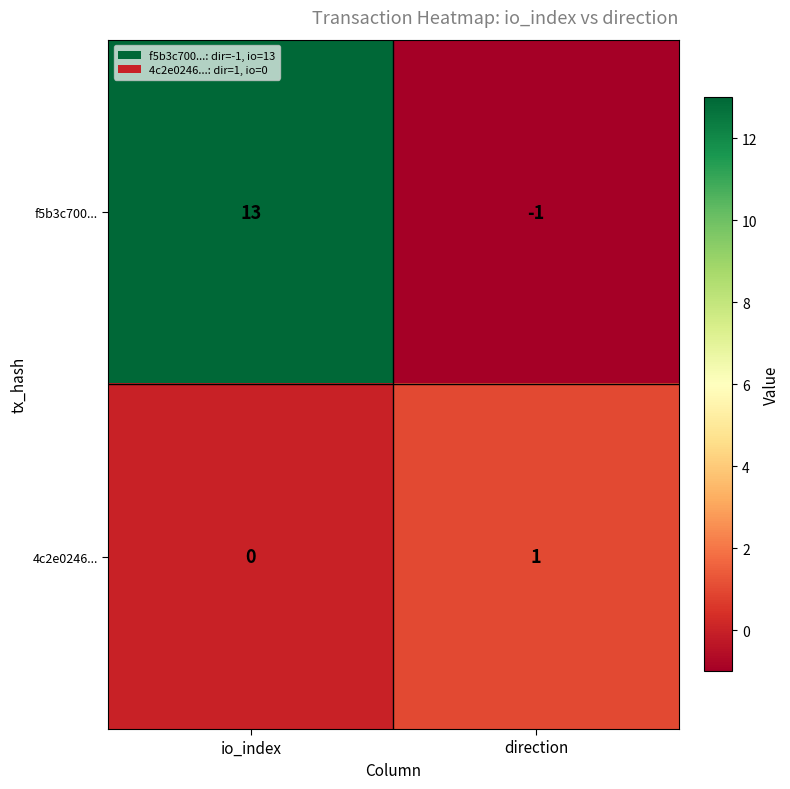

Is it true that f5b3c700... equals 13 at io_index?

True